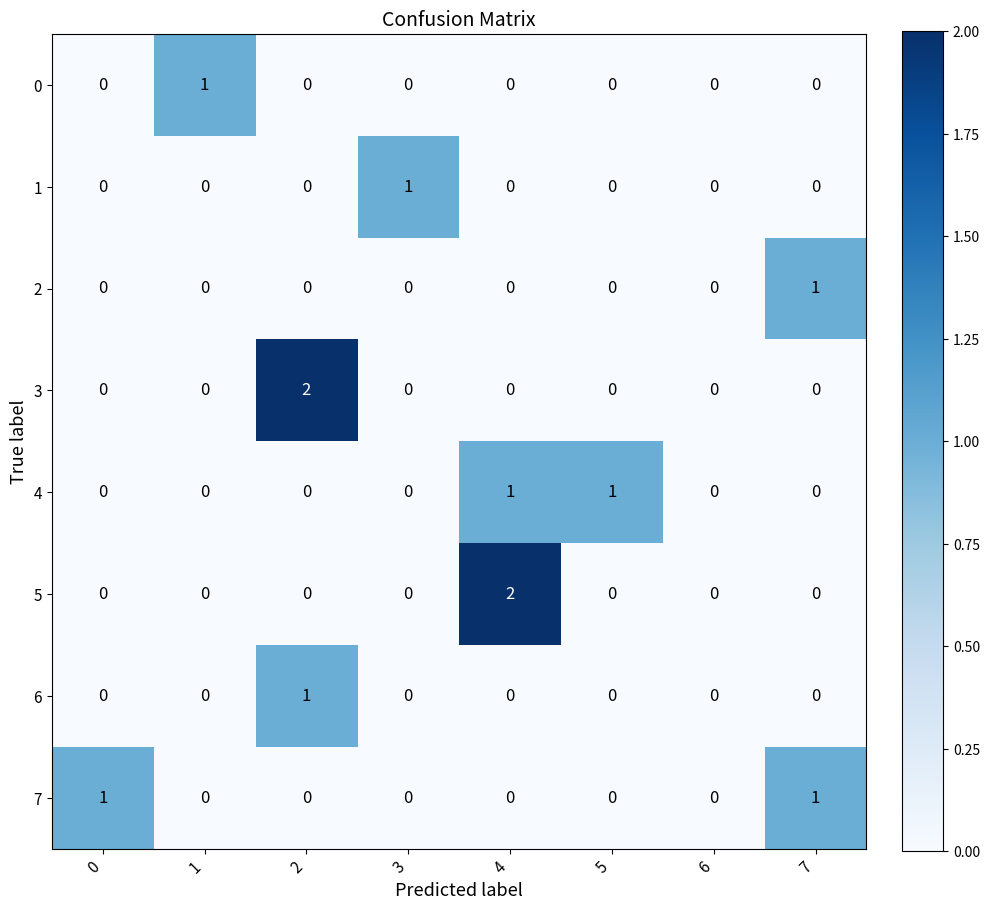

True or false: 1 has a value of 1 at 2.

False